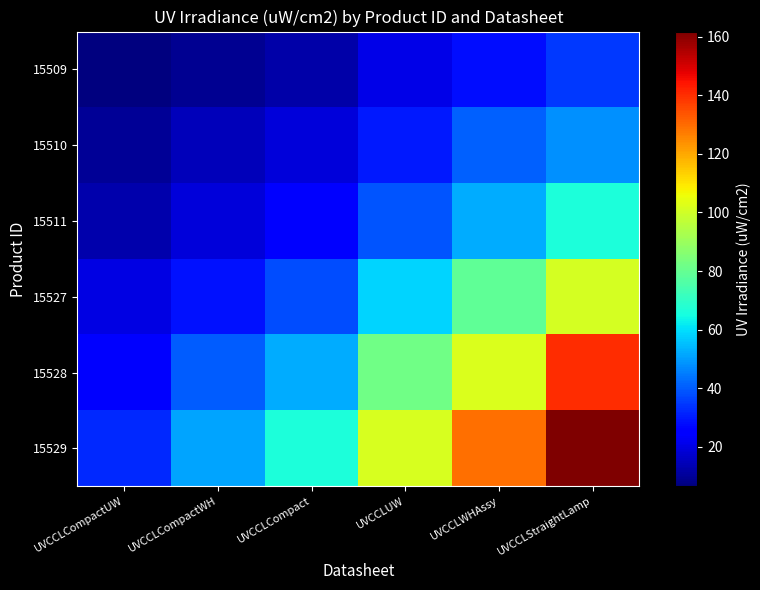

List the series in order of their peak value, highest first.

15529, 15528, 15527, 15511, 15510, 15509